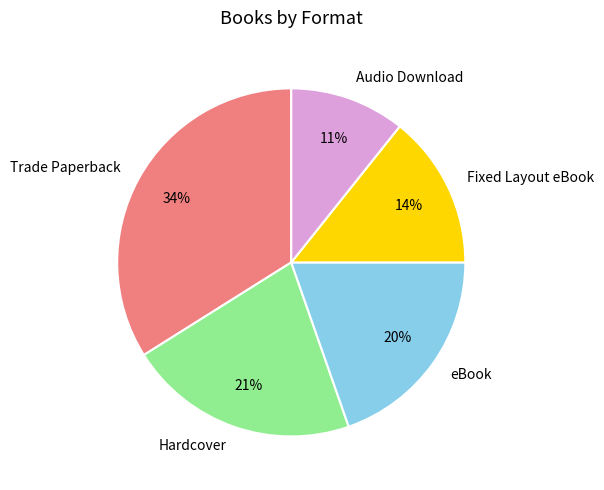

Which has a higher value, Audio Download or eBook?

eBook